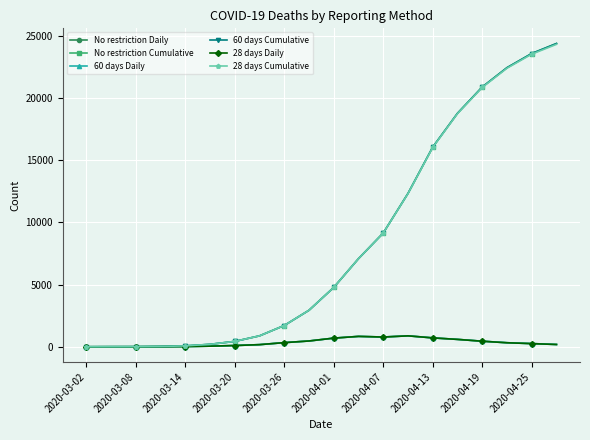

Does the chart have visible grid lines?

Yes